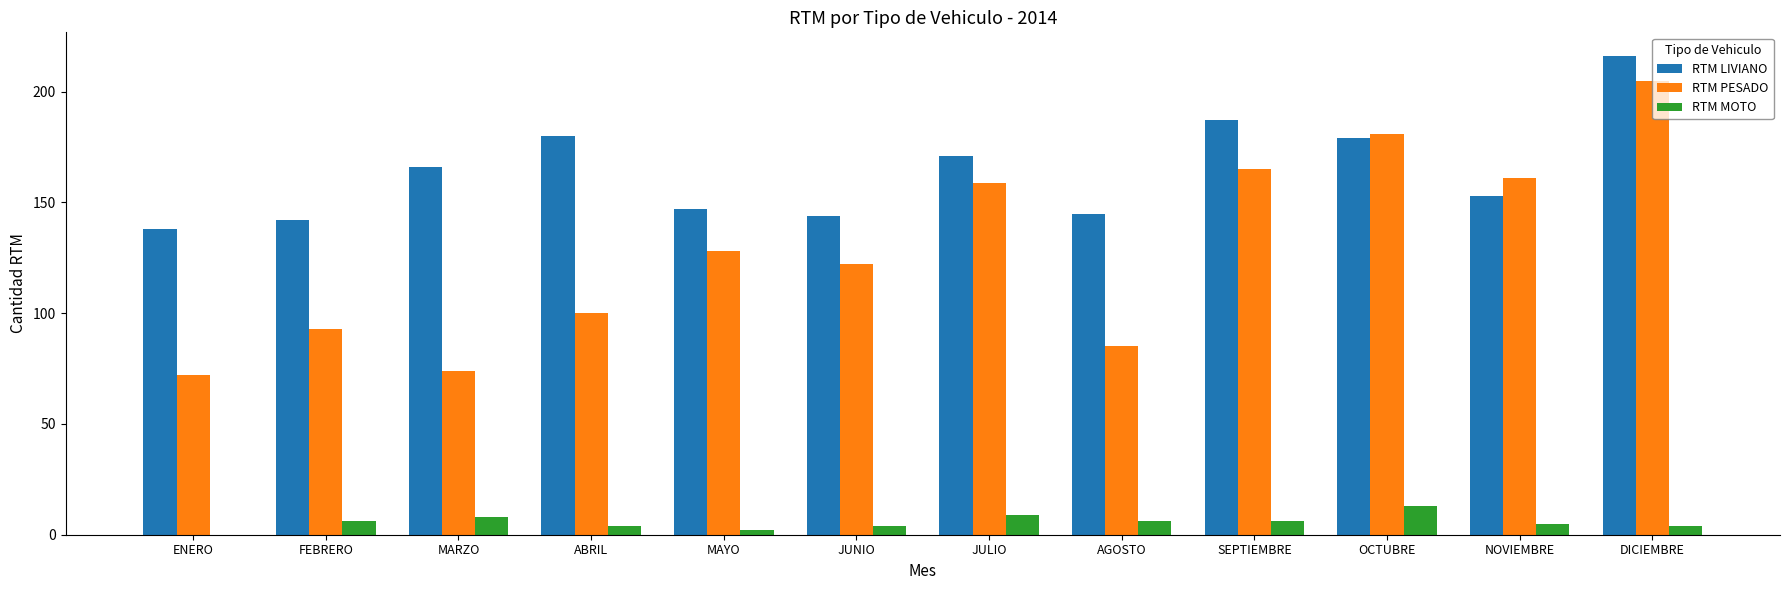

True or false: RTM PESADO has a value of 161 at NOVIEMBRE.

True